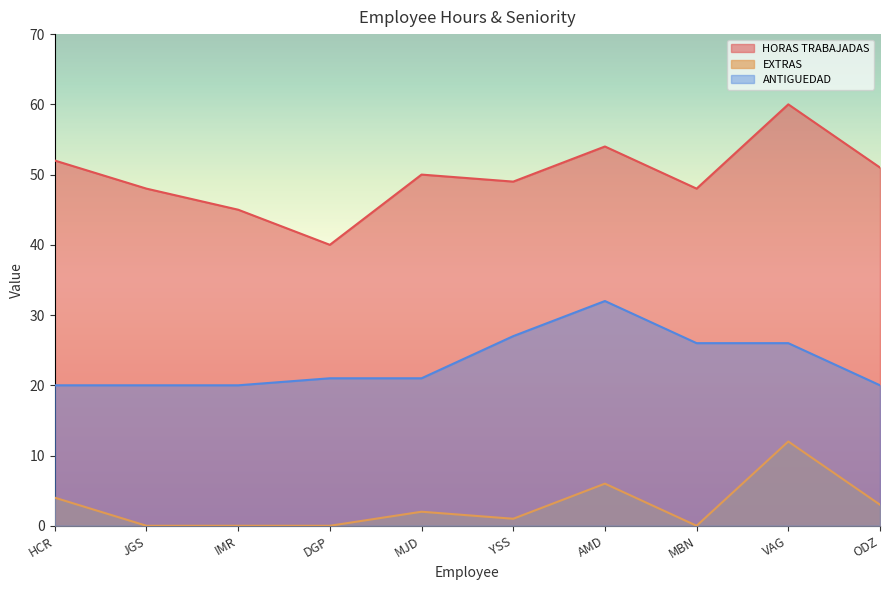

How many interior local valleys does the EXTRAS series have?

2